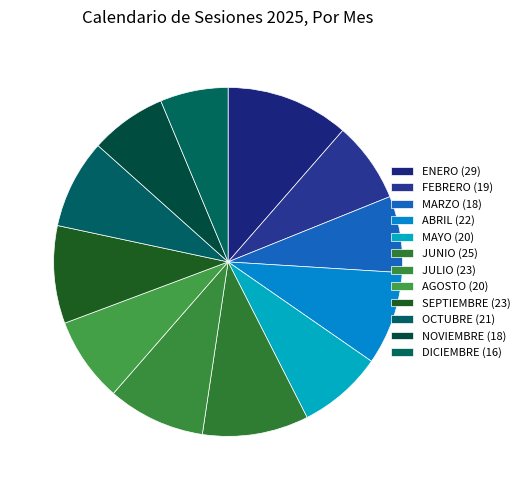

To the nearest percent, what is the combined percentage of NOVIEMBRE and SEPTIEMBRE?

16%